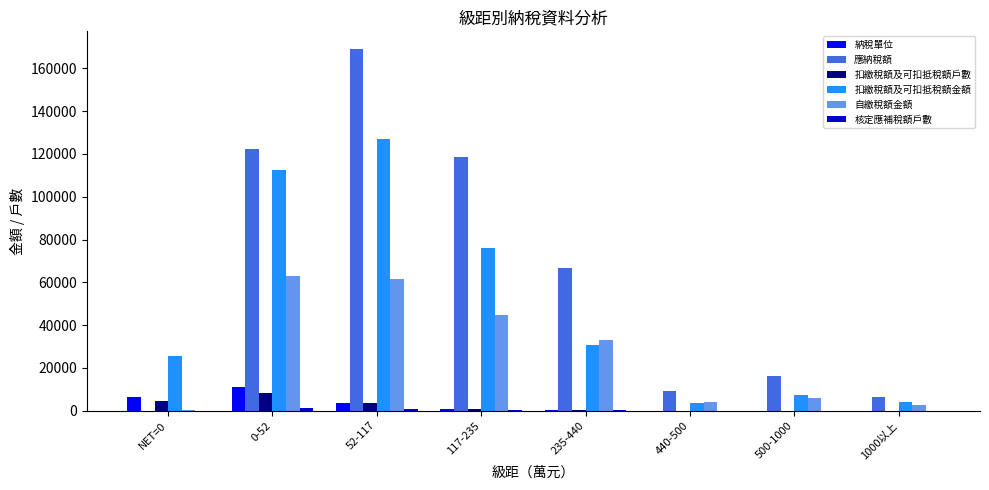

What is the total value across all series at 440-500?

16896